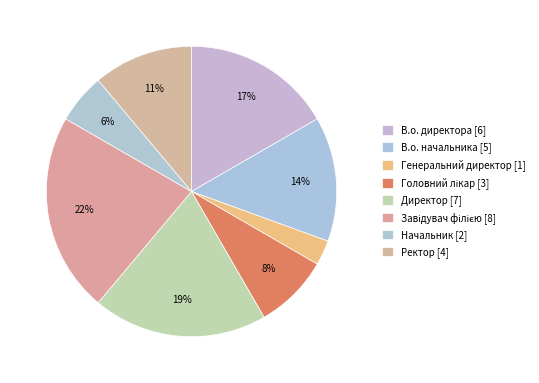

True or false: В.о. директора accounts for 17% of the total.

True